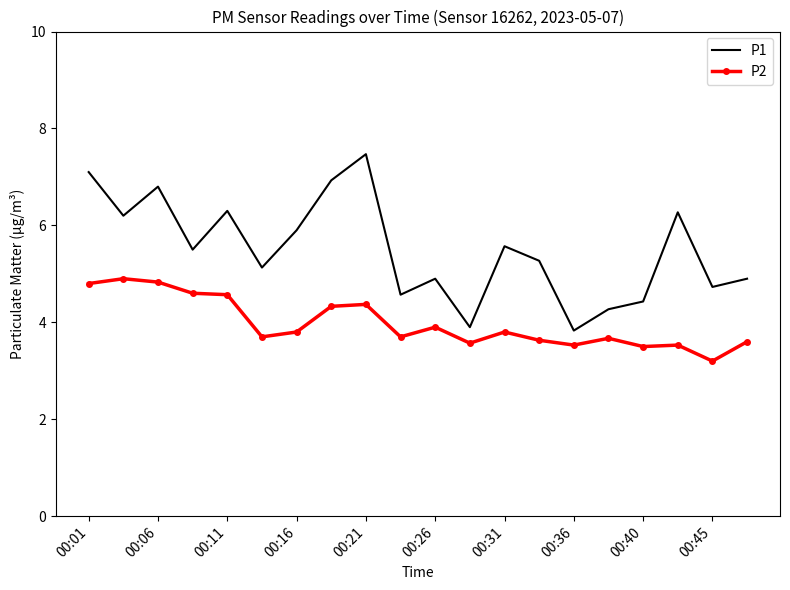

What are all the series names shown in the legend?

P1, P2